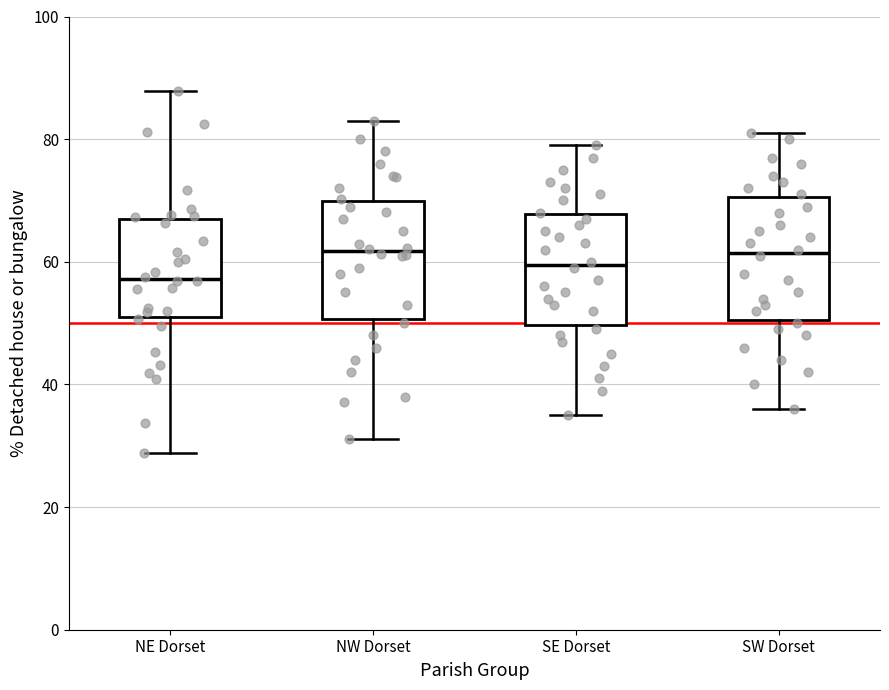

Where is the upper edge of the box for SE Dorset on the y-axis? The values are not printed on the chart, so give them approximately, as read against the axis.

68